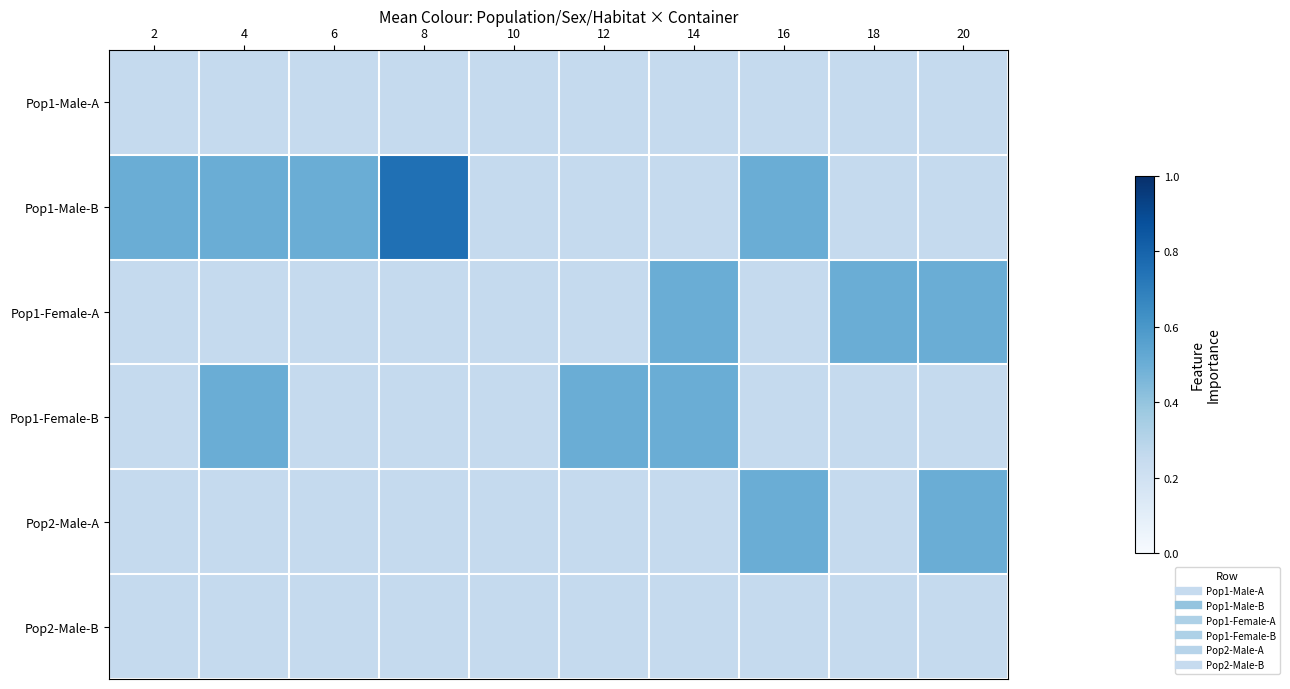

How many distinct data groups are displayed?

6